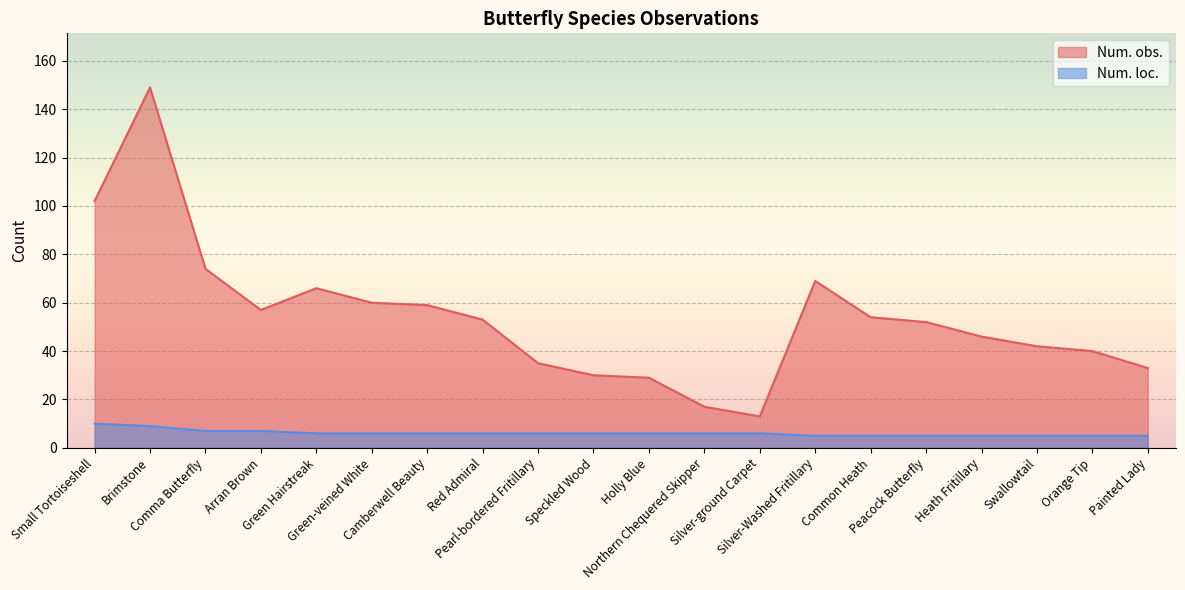

Rank the categories by Num. loc. value from highest to lowest.

Small Tortoiseshell, Brimstone, Comma Butterfly, Arran Brown, Green Hairstreak, Green-veined White, Camberwell Beauty, Red Admiral, Pearl-bordered Fritillary, Speckled Wood, Holly Blue, Northern Chequered Skipper, Silver-ground Carpet, Silver-Washed Fritillary, Common Heath, Peacock Butterfly, Heath Fritillary, Swallowtail, Orange Tip, Painted Lady